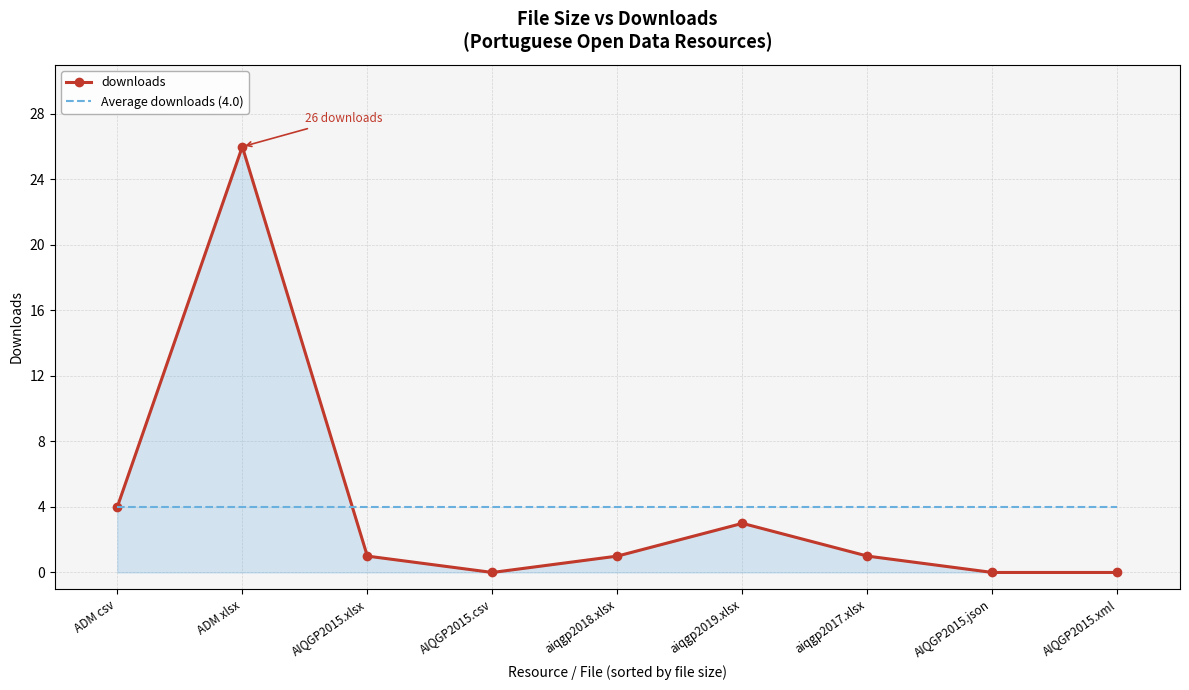

At which category is the sum across all series the highest?

ADM xlsx